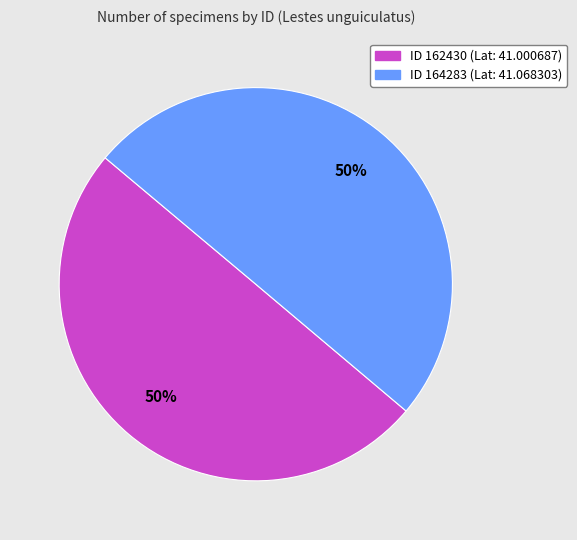

How many slices are in this pie chart?

2